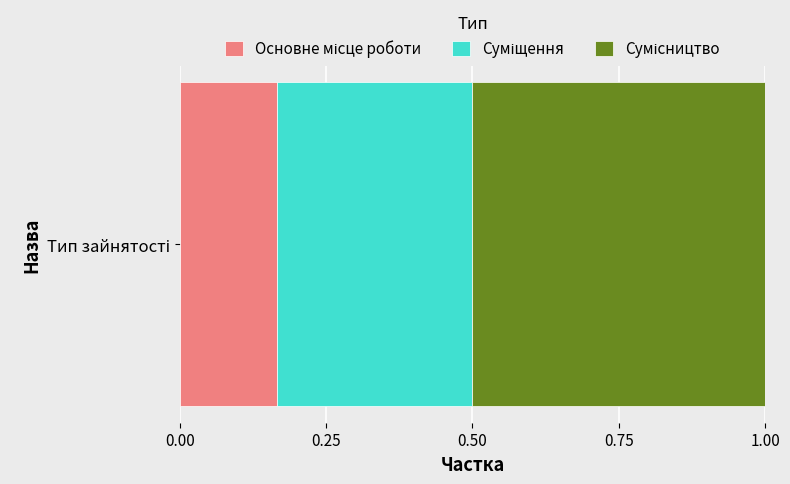

How many series are shown in this chart?

3